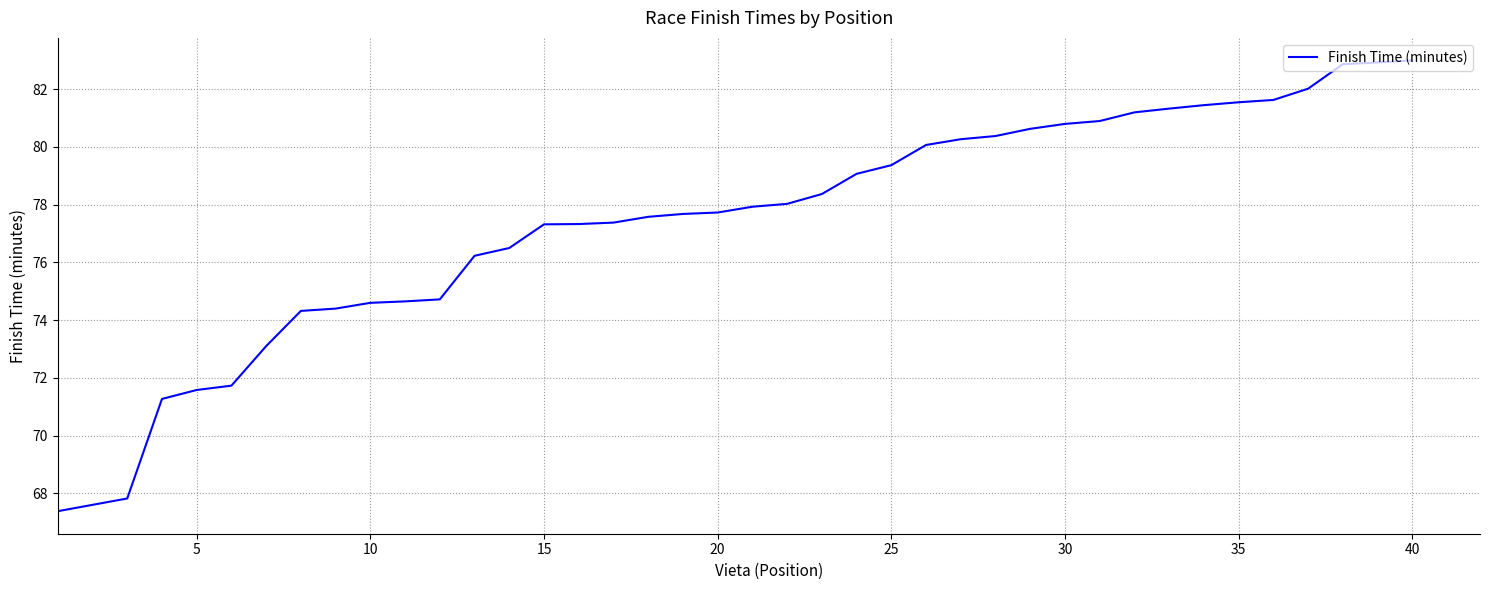

What is the greatest value displayed?

83.0